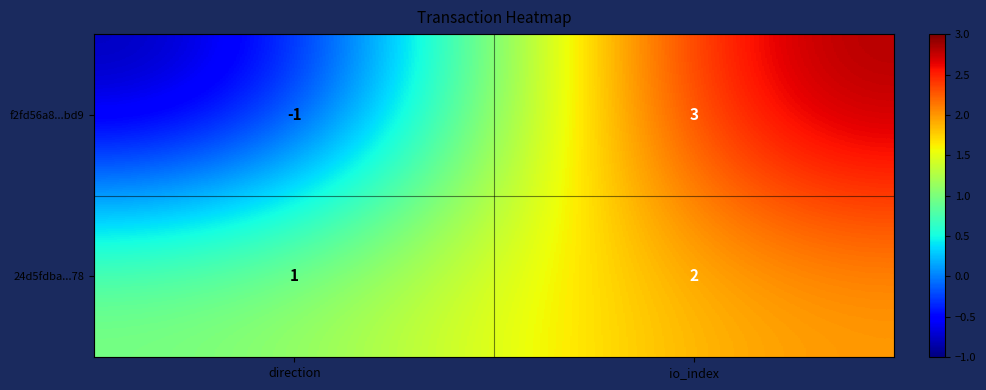

Reading left to right, extract all data points from this chart.

f2fd56a8...bd9: direction=-1	io_index=3
24d5fdba...78: direction=1	io_index=2